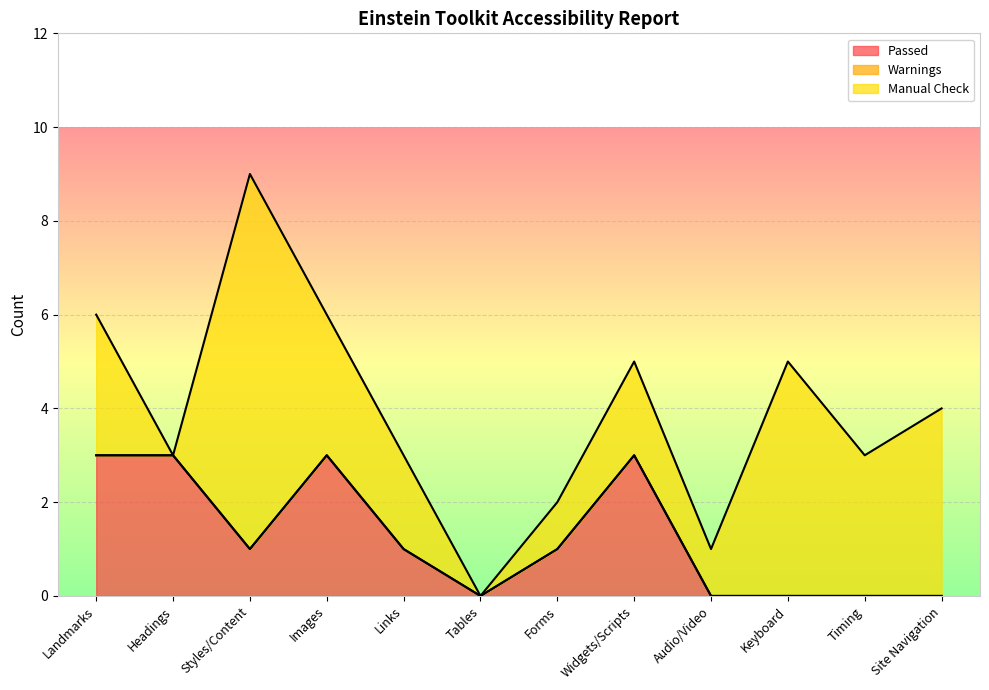

At how many categories does at least one series exceed 3?

3